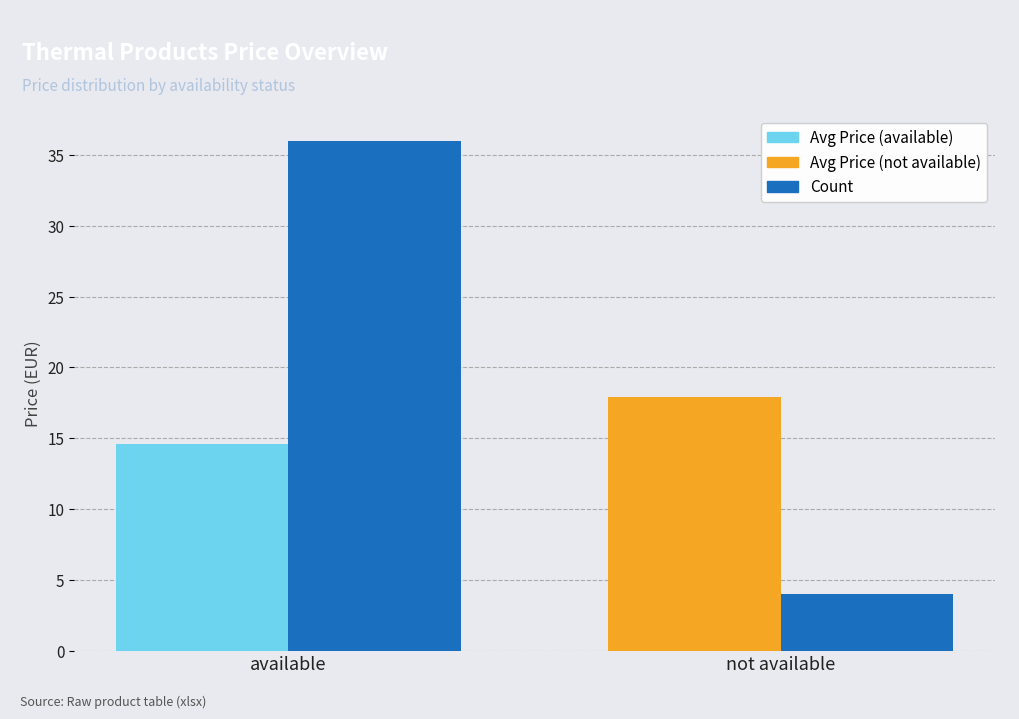

Reading left to right, extract all data points from this chart.

Avg Price: available=14.6	not available=17.9
Count: available=36.0	not available=4.0